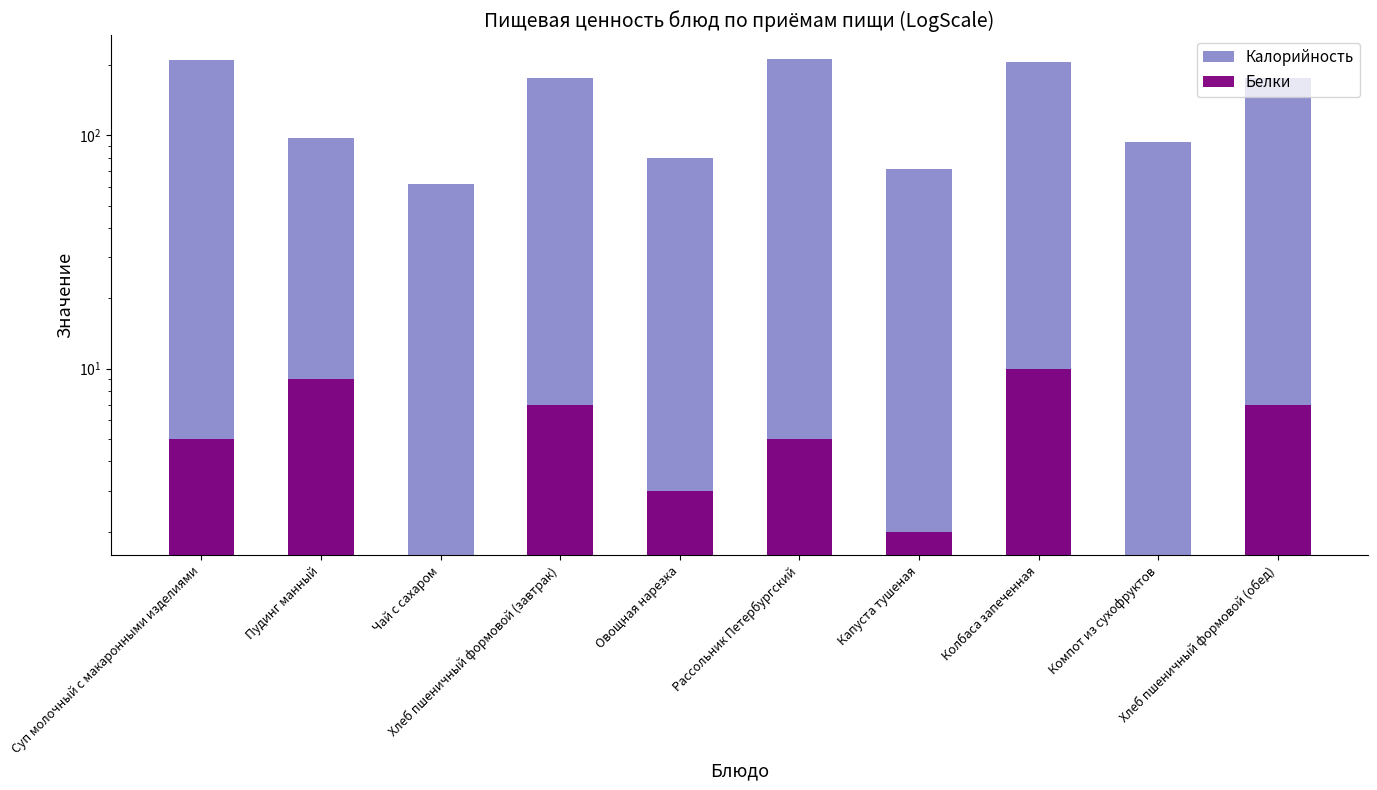

Reading left to right, list all the values displayed in this chart.

Калорийность: Суп молочный с макаронными изделиями=211	Пудинг манный=97	Чай с сахаром=62	Хлеб пшеничный формовой (завтрак)=176	Овощная нарезка=80	Рассольник Петербургский=213	Капуста тушеная=72	Колбаса запеченная=206	Компот из сухофруктов=94	Хлеб пшеничный формовой (обед)=176
Белки: Суп молочный с макаронными изделиями=5	Пудинг манный=9	Чай с сахаром=0	Хлеб пшеничный формовой (завтрак)=7	Овощная нарезка=3	Рассольник Петербургский=5	Капуста тушеная=2	Колбаса запеченная=10	Компот из сухофруктов=0	Хлеб пшеничный формовой (обед)=7